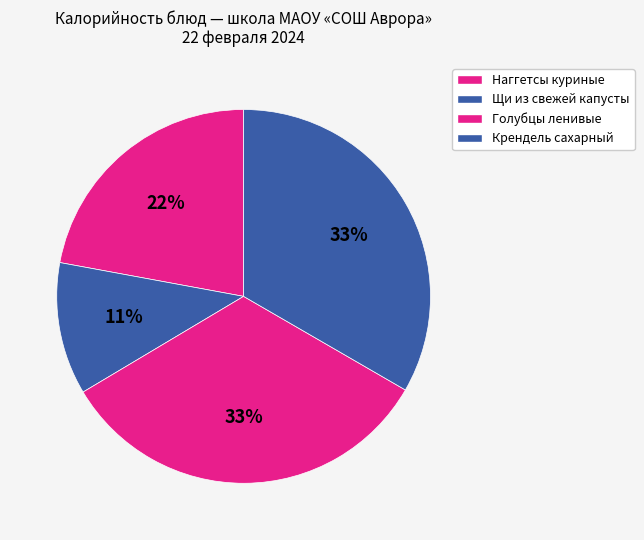

Is there any slice that represents more than half of the pie?

No